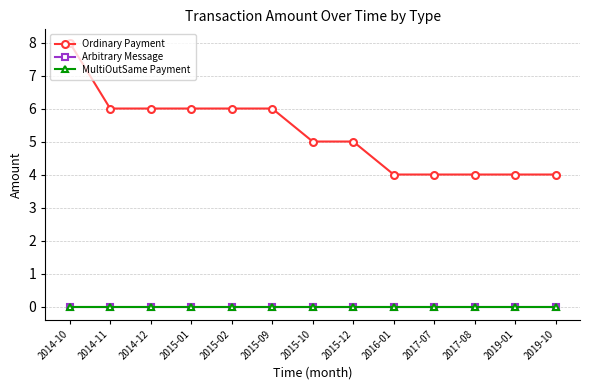

What is the value of the Ordinary Payment point at the 8th from the left?

5.0